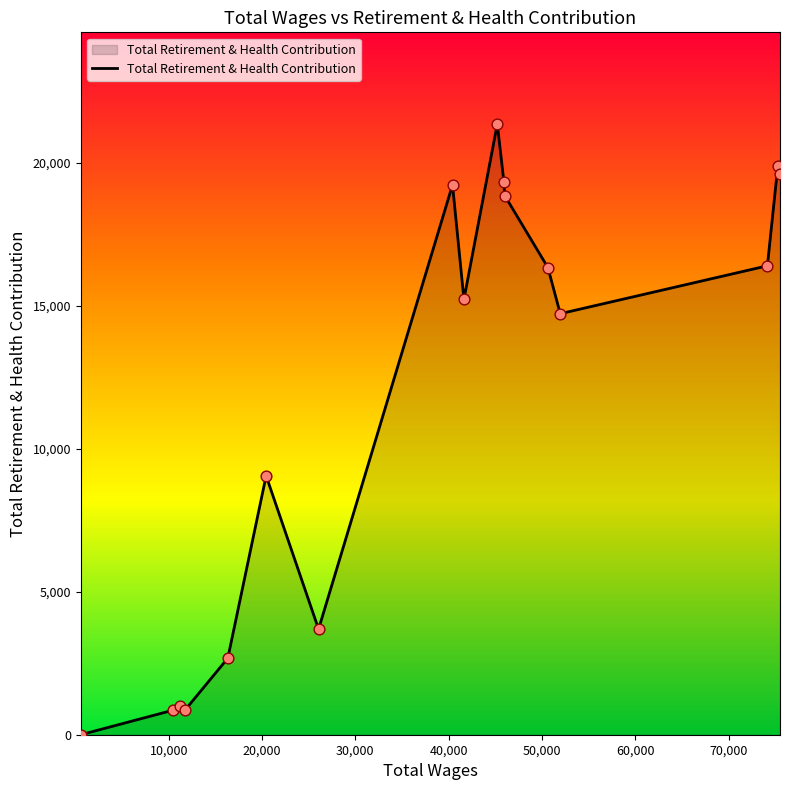

What is the maximum value shown in the chart?

21371